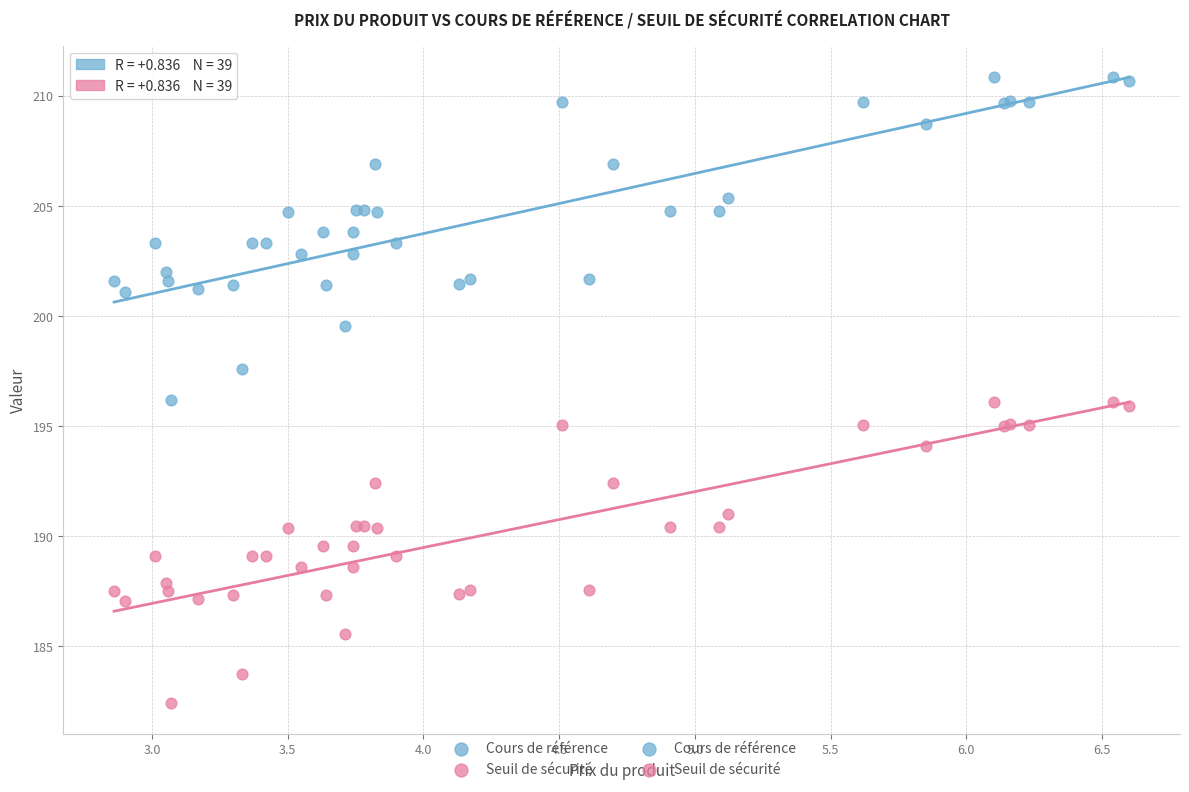

What is the X range (max minus min) for the scatter plot?

3.7